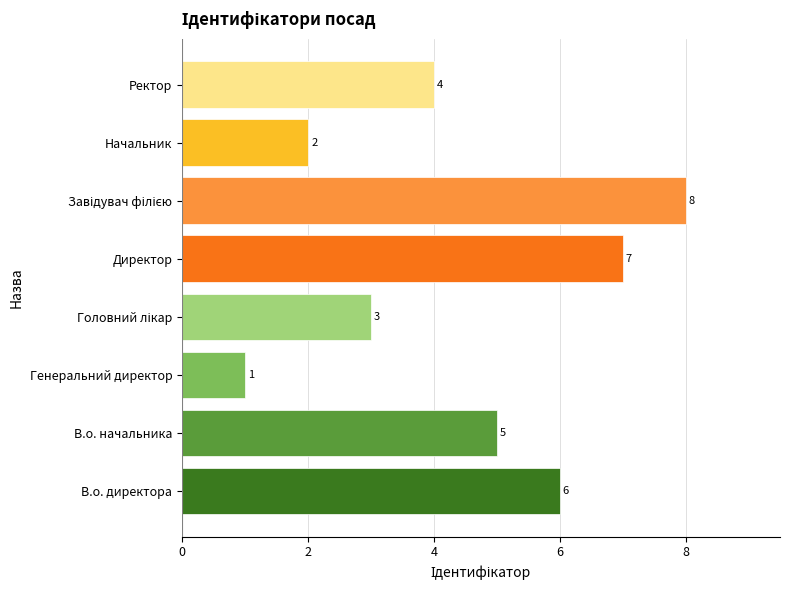

Reading bottom to top, transcribe all the data shown in this chart.

6	5	1	3	7	8	2	4